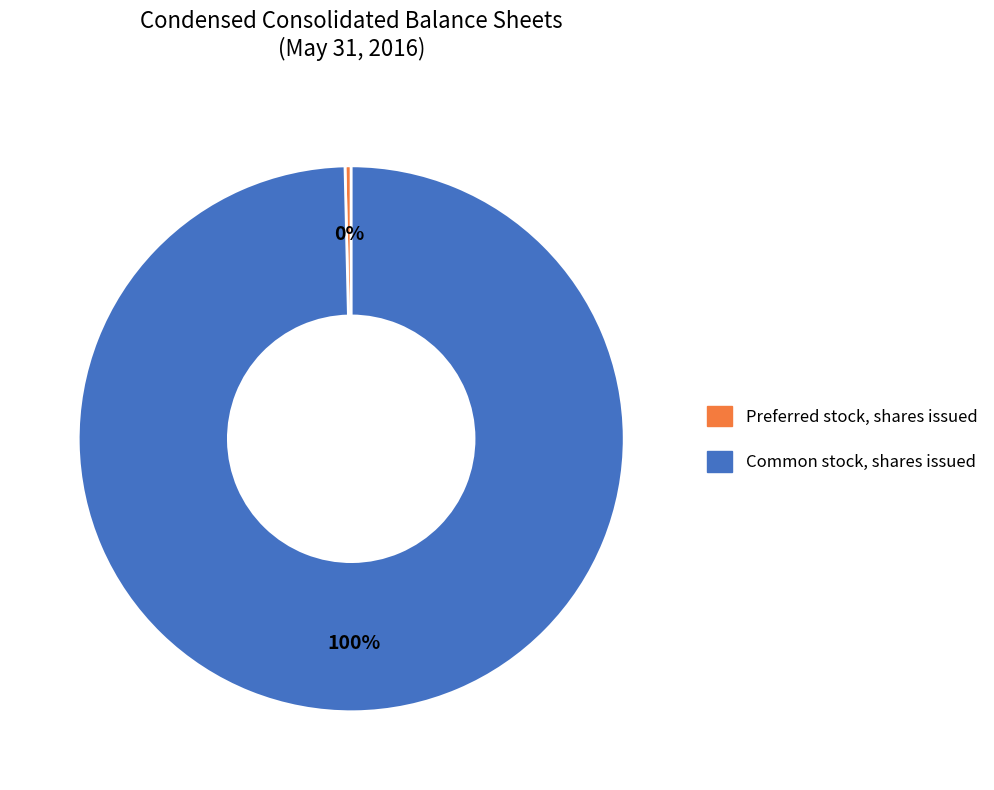

How many slices are in this pie chart?

2